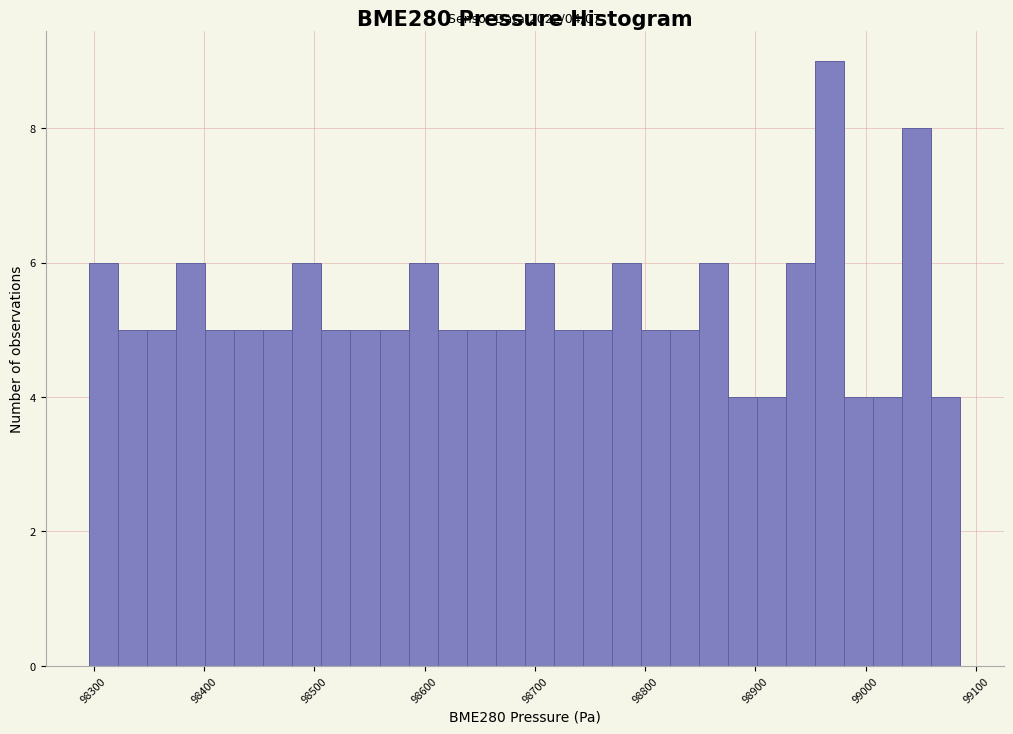

Read against the x-axis, roughly where is the centre of the tallest bar?

98970